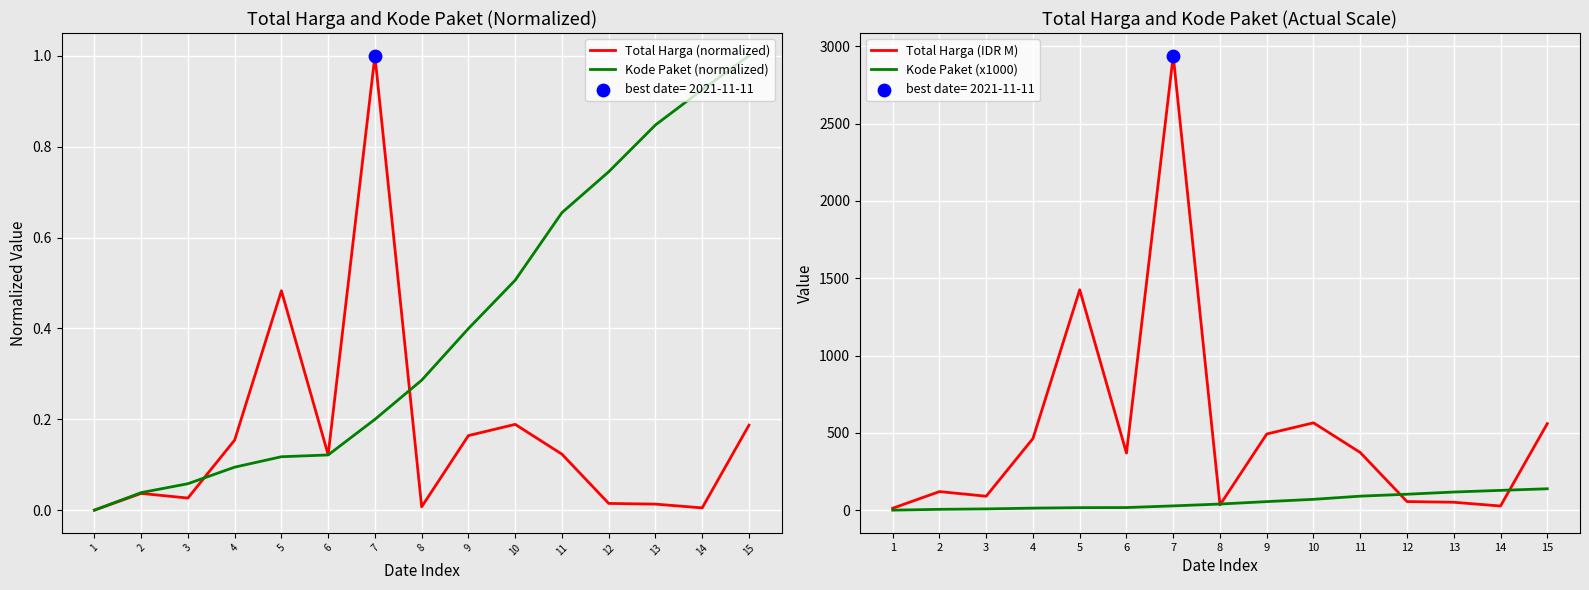

Which series has the largest total across all categories?

Total Harga (IDR M)